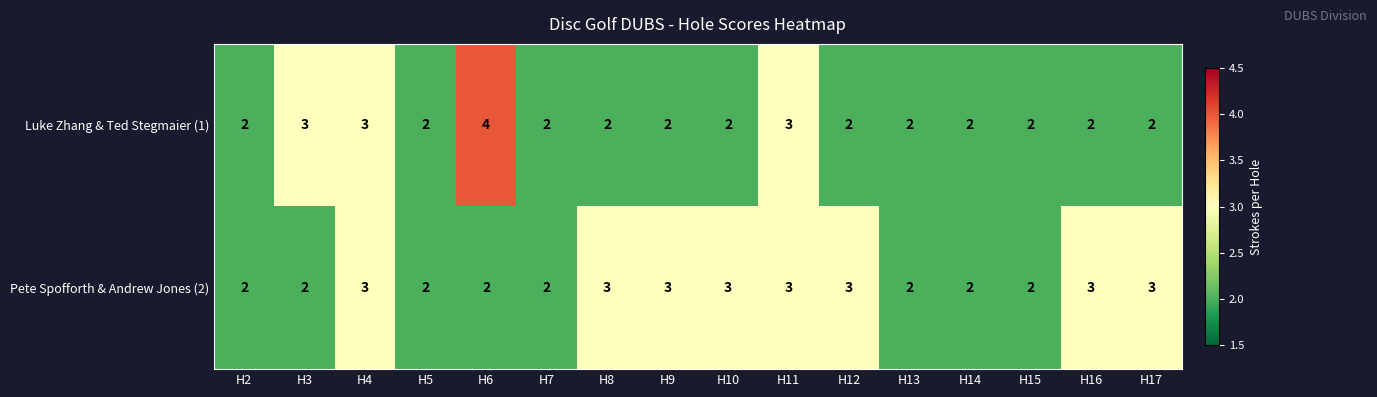

Rank the series at H17 from lowest to highest value.

Luke Zhang & Ted Stegmaier (1), Pete Spofforth & Andrew Jones (2)